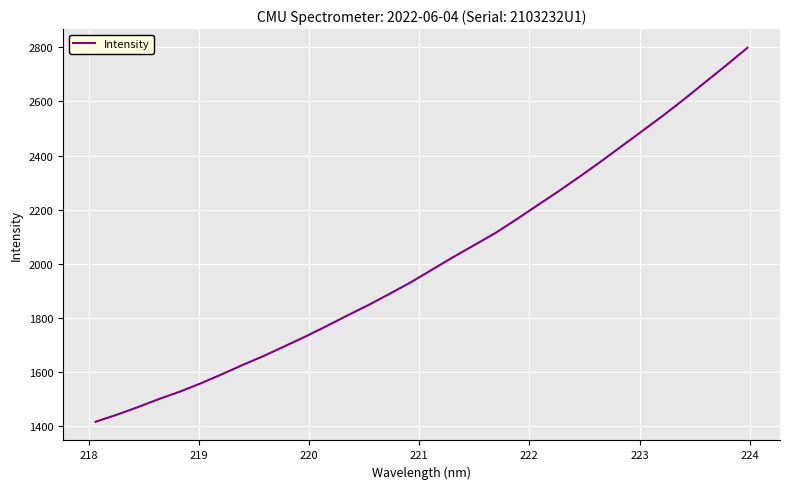

What is the maximum value shown in the chart?

2797.9